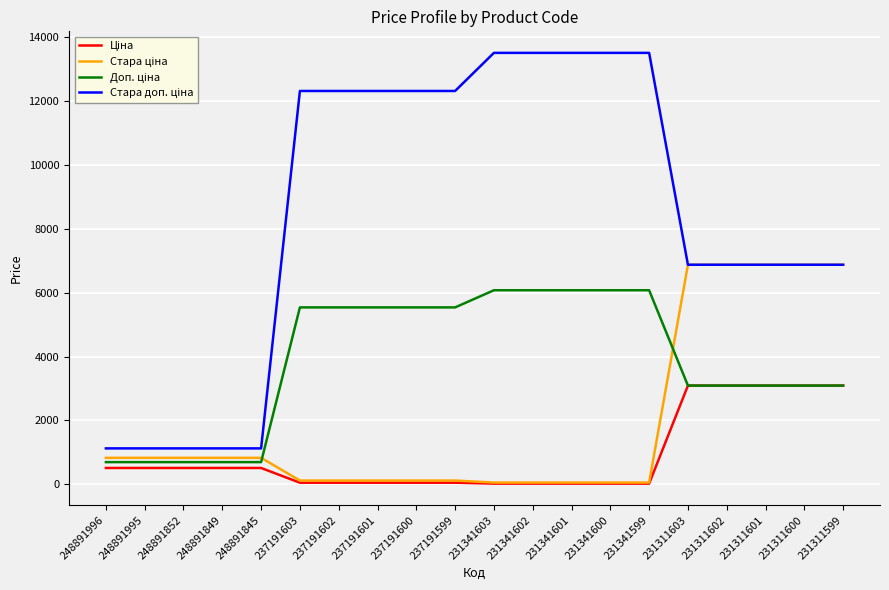

What is the total value across all series at 248891845?

3175.2